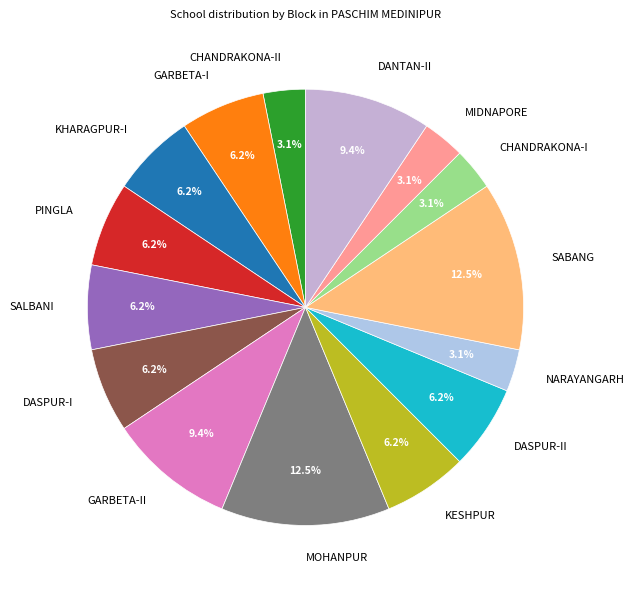

Does KESHPUR account for over 50% of the chart?

No